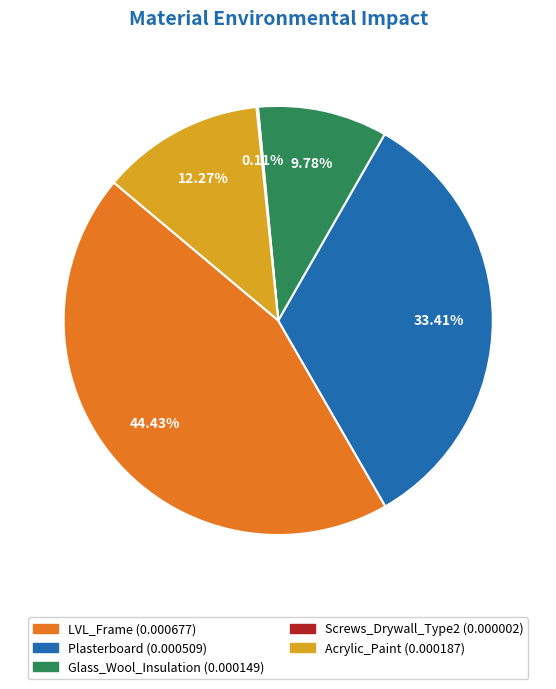

Which category has the biggest portion of the pie?

LVL_Frame